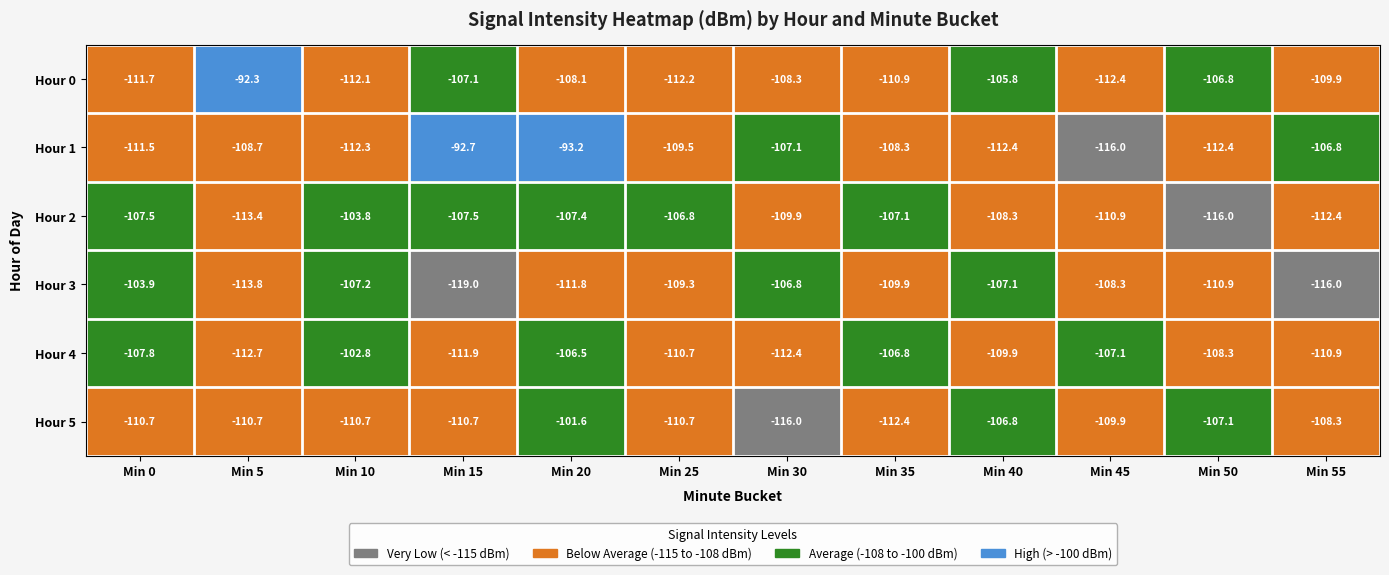

Between Min 0 and Min 35, which series saw the biggest shift?

Hour 3